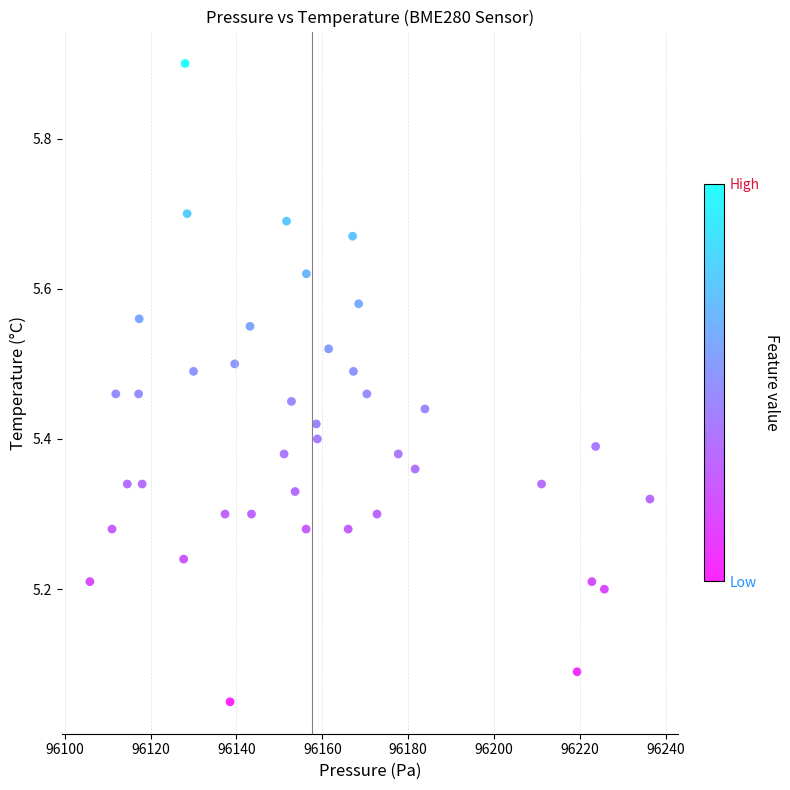

What is the range of X values (max minus min)?

130.5